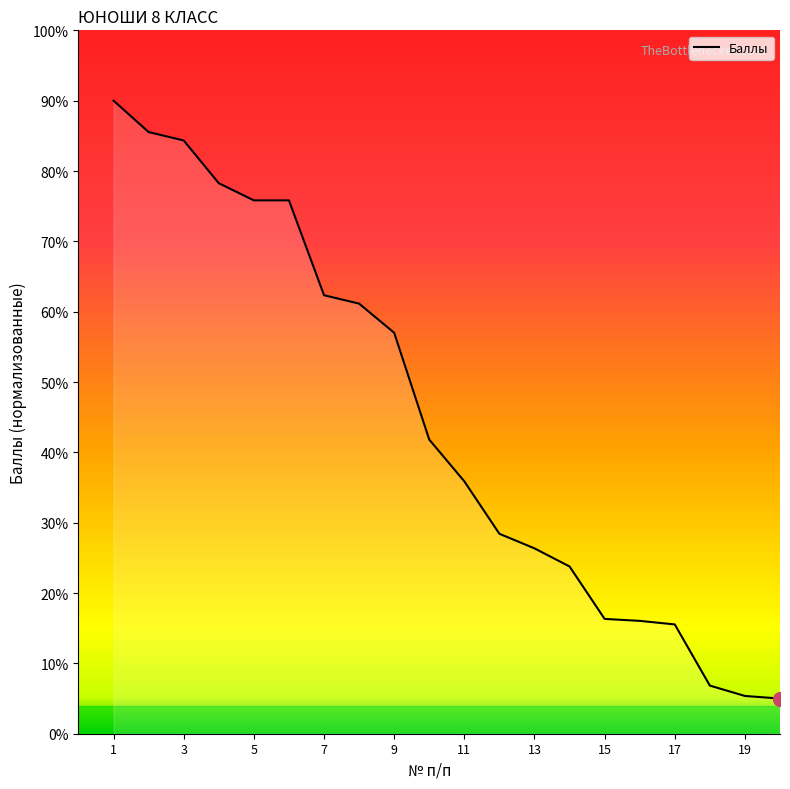

What is the maximum value shown in the chart?

90.0